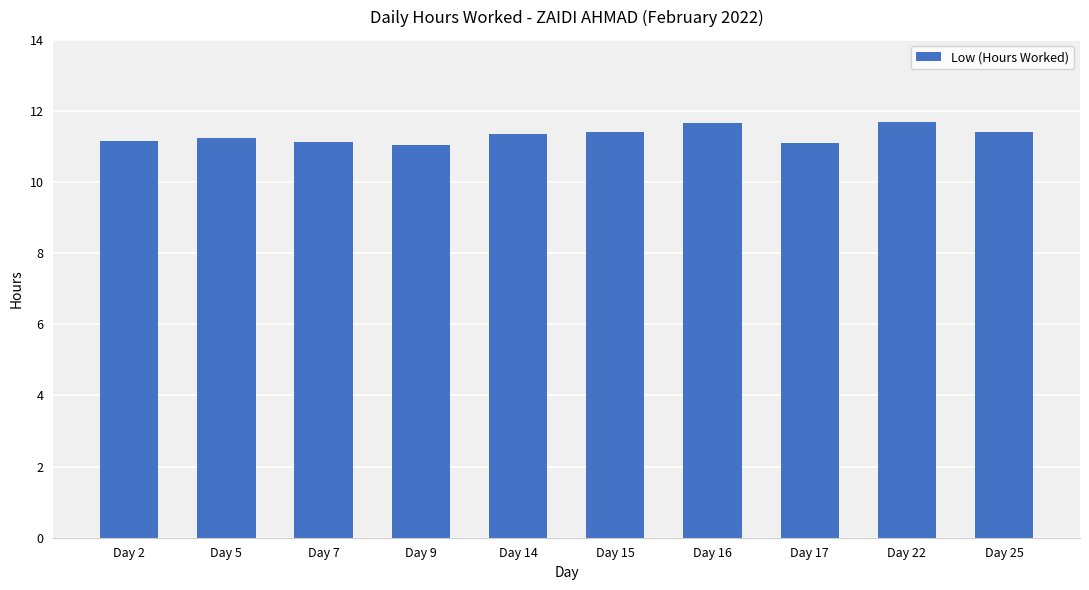

Approximately how many times larger is the value at Day 15 compared to Day 7?

1.0